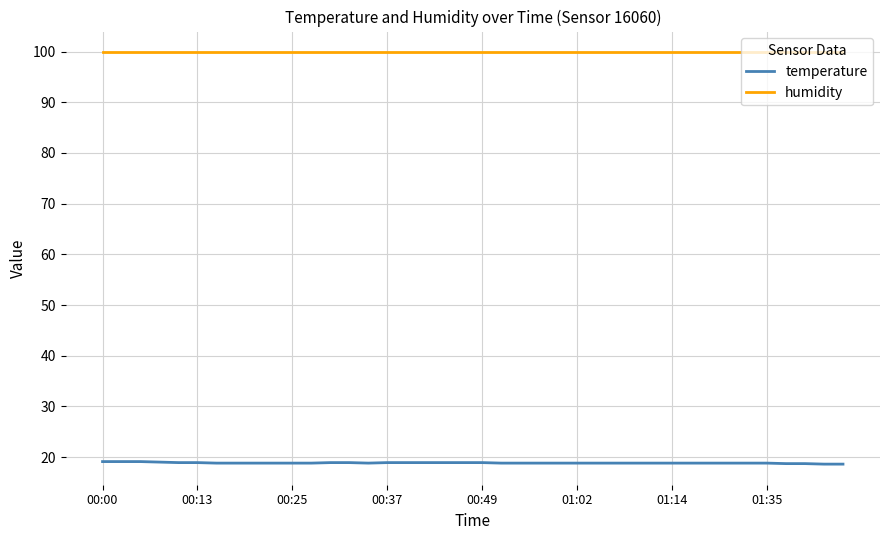

What is the maximum value shown in the chart?

99.9